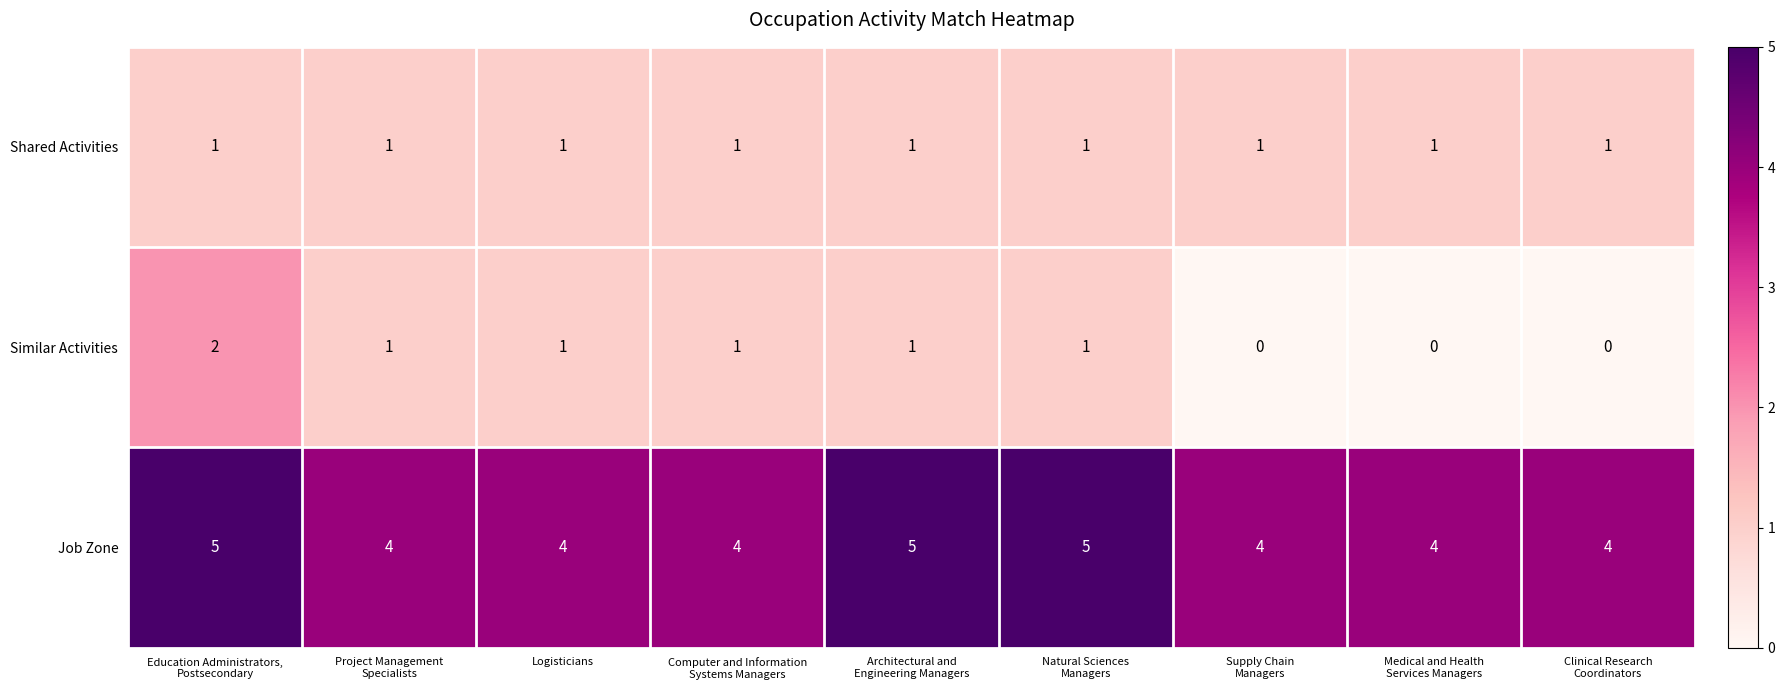

Rank the series by their maximum value, from lowest to highest.

Shared Activities, Similar Activities, Job Zone